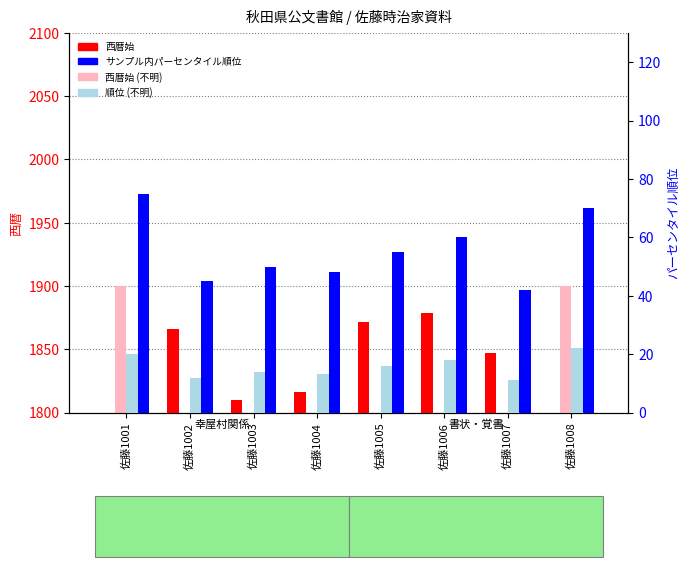

How many bars are there in total?

32